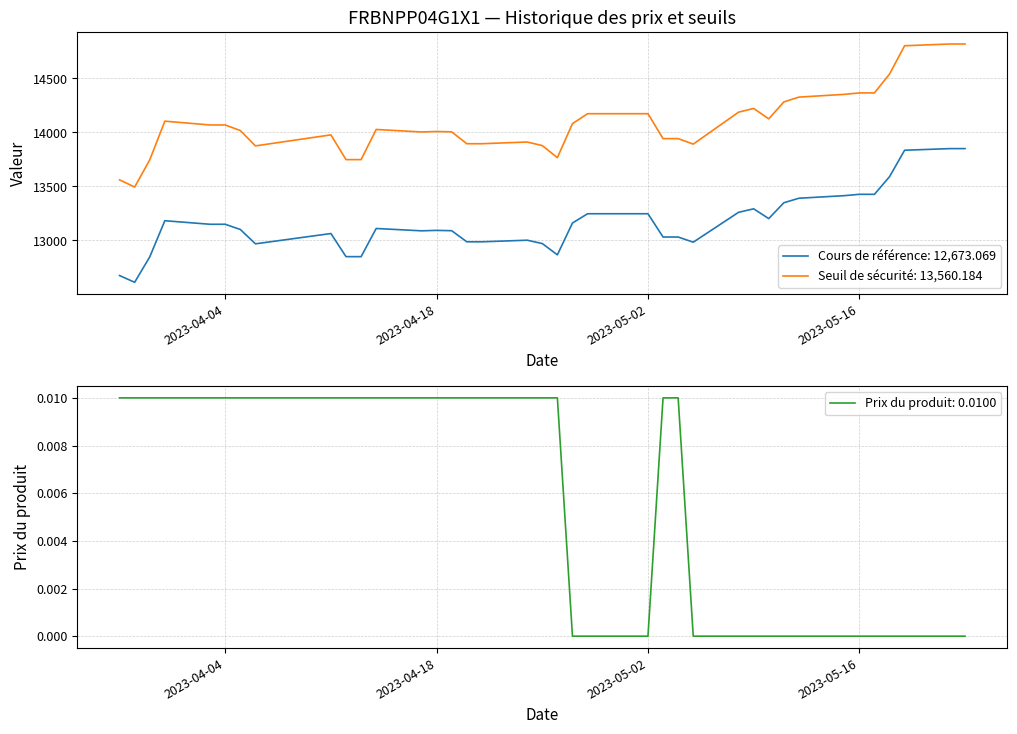

True or false: Cours de référence and Seuil de sécurité cross at least once.

False